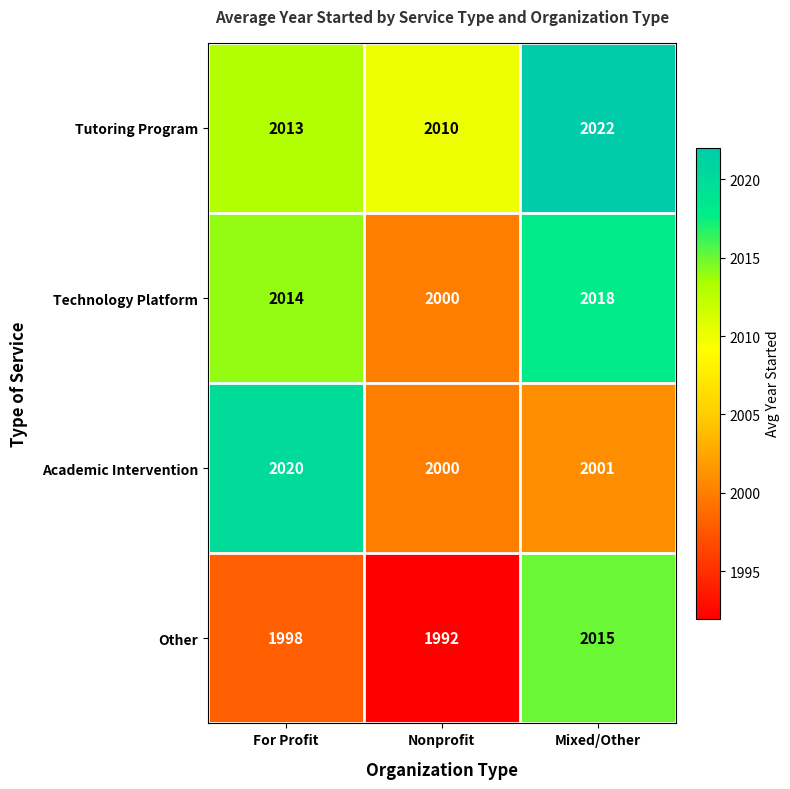

What is the average value of the Tutoring Program series?

2015